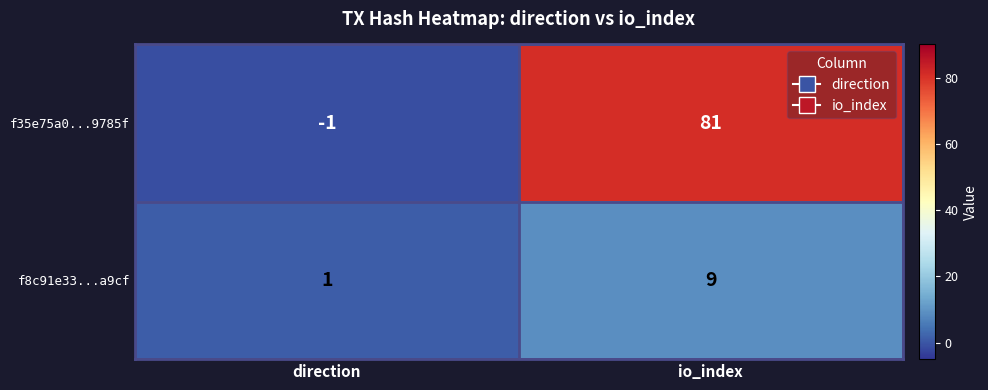

At which label is f35e75a0...9785f closest to 40?

direction